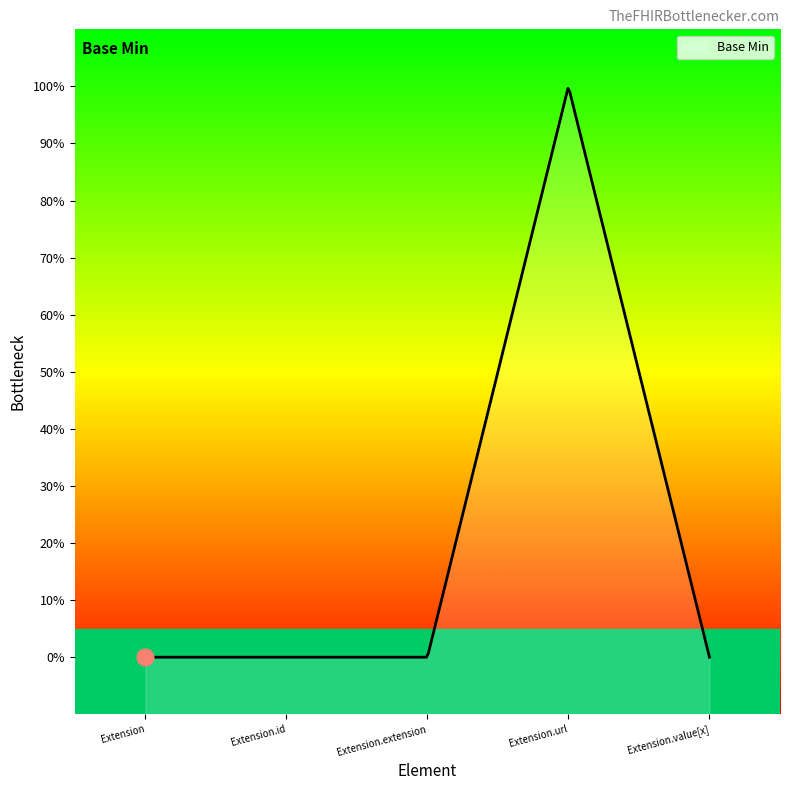

Rank the categories by value from lowest to highest.

Extension, Extension.id, Extension.extension, Extension.value[x], Extension.url